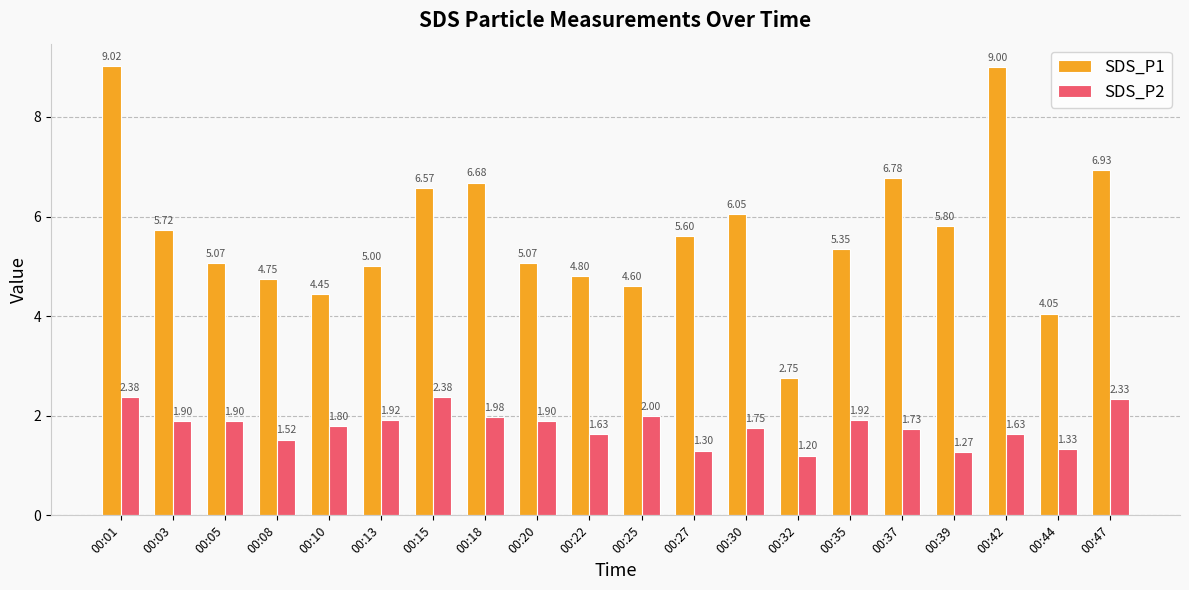

At how many categories does at least one series exceed 6?

7